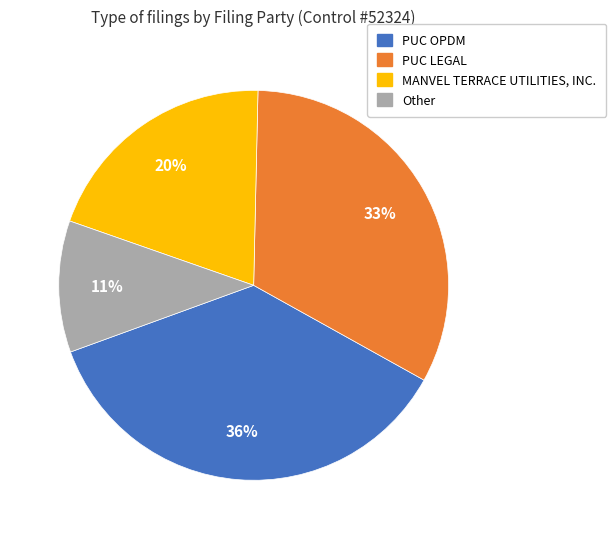

How many segments does this pie chart have?

4